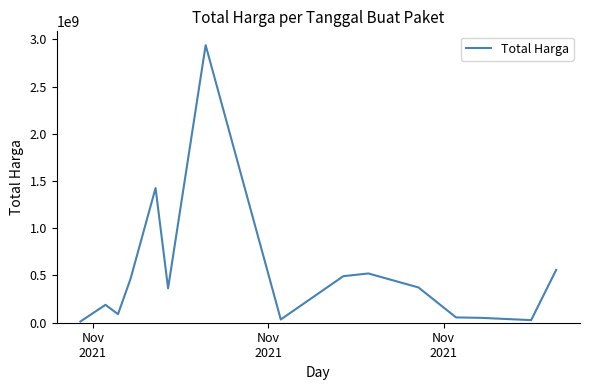

What is the difference between the maximum and minimum values?

2926175740